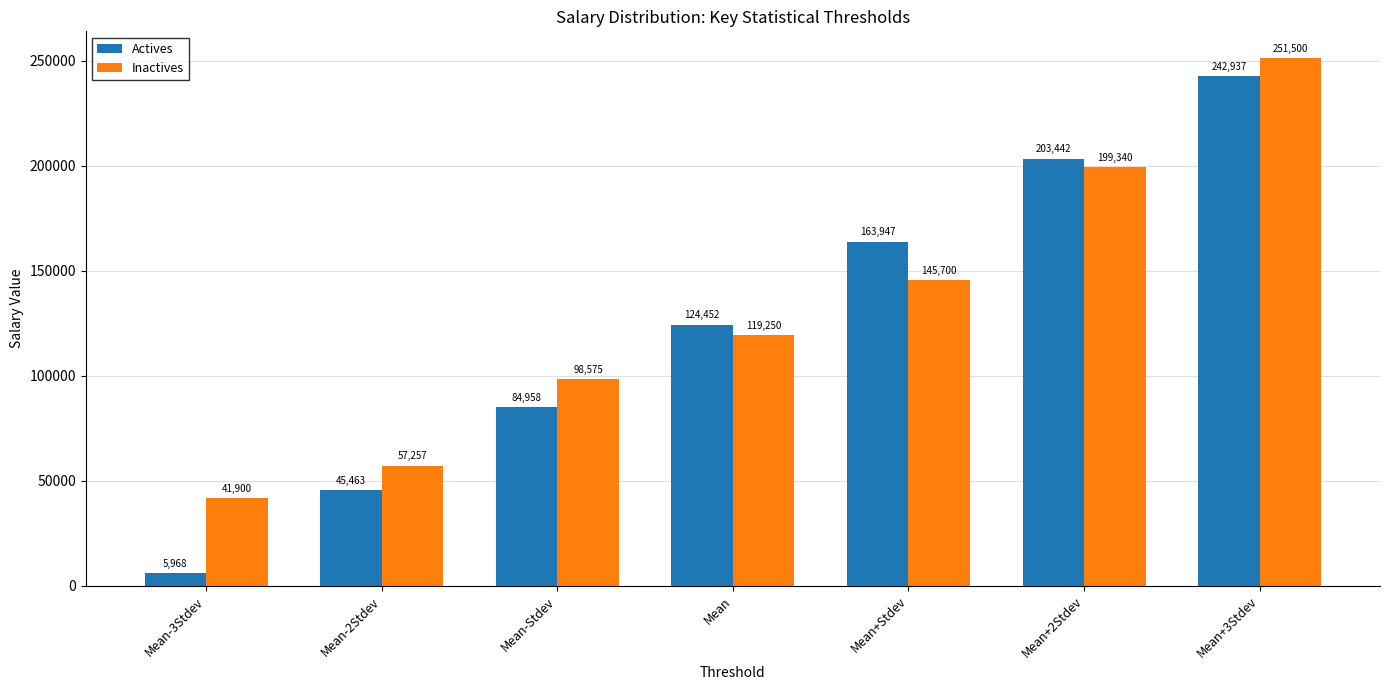

What is the sum of all Actives values?

871167.5